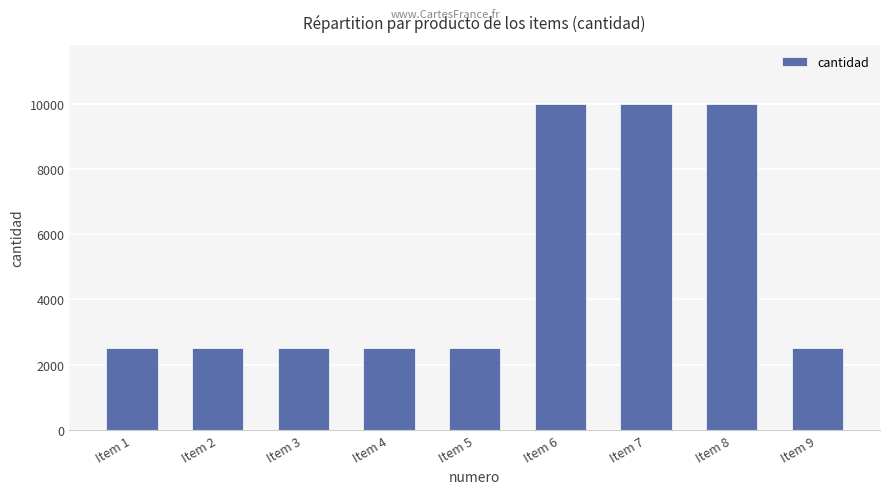

Count the values in the range 2500 to 10000.

9